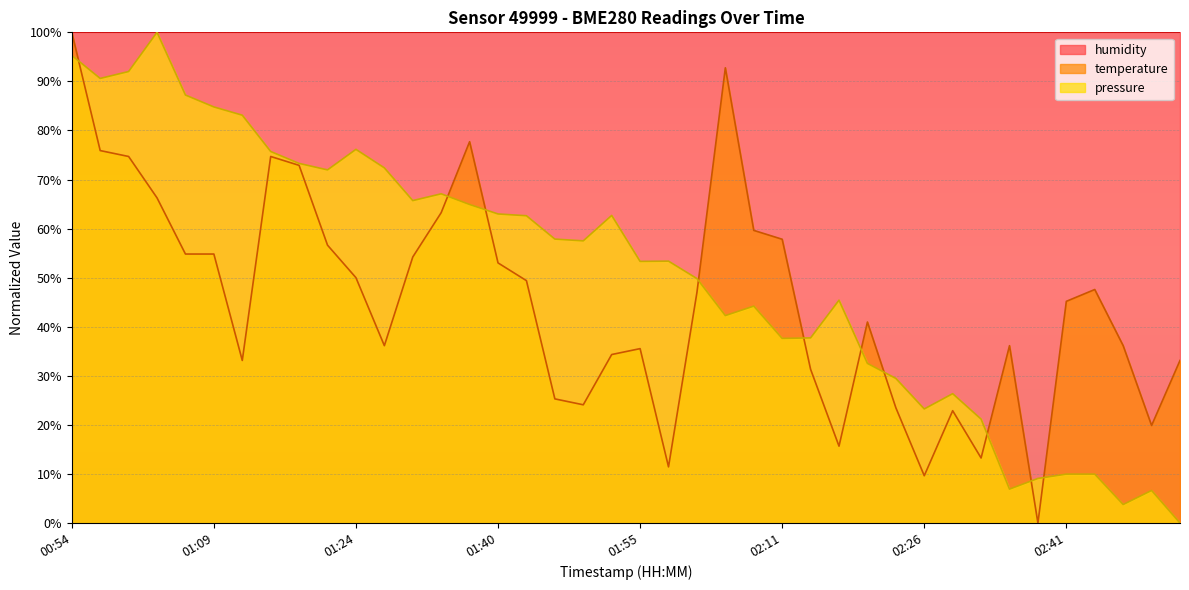

Does the chart display data point markers on the line(s)?

No